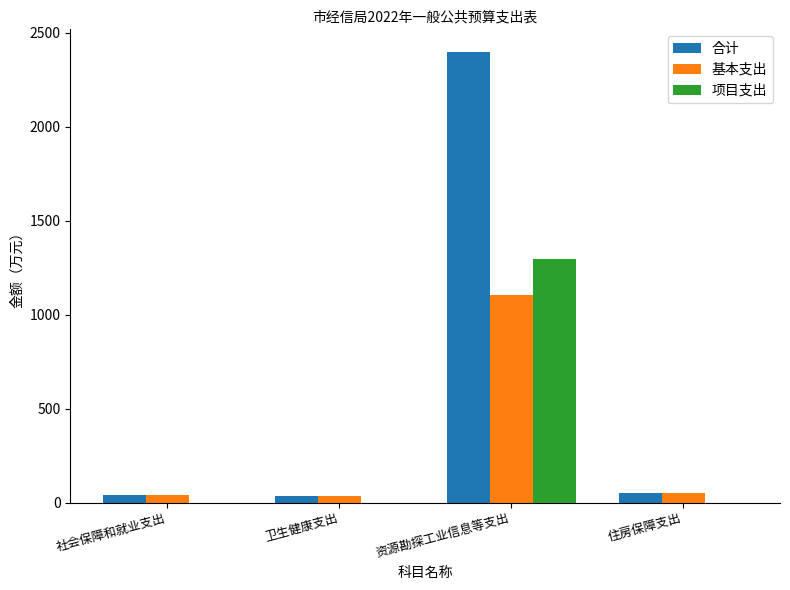

Are the bars grouped side by side (vs. stacked)?

Yes